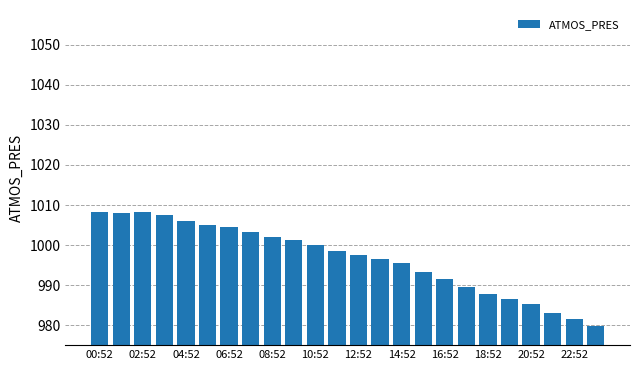

What is the average value?

996.7